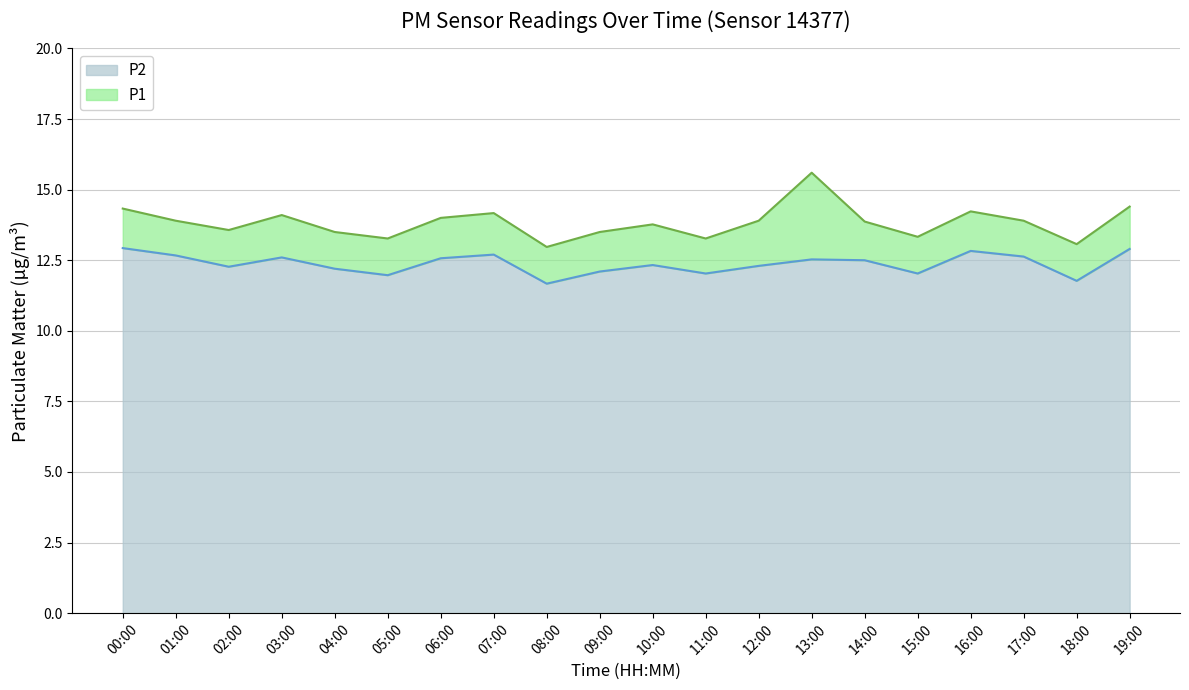

What is the difference between the maximum and minimum values in the P2 series?

1.3